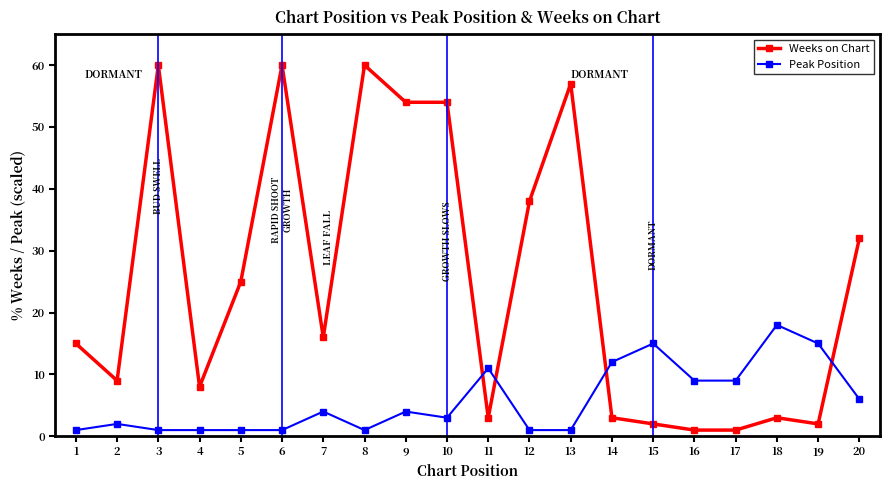

What is the greatest value displayed?

60